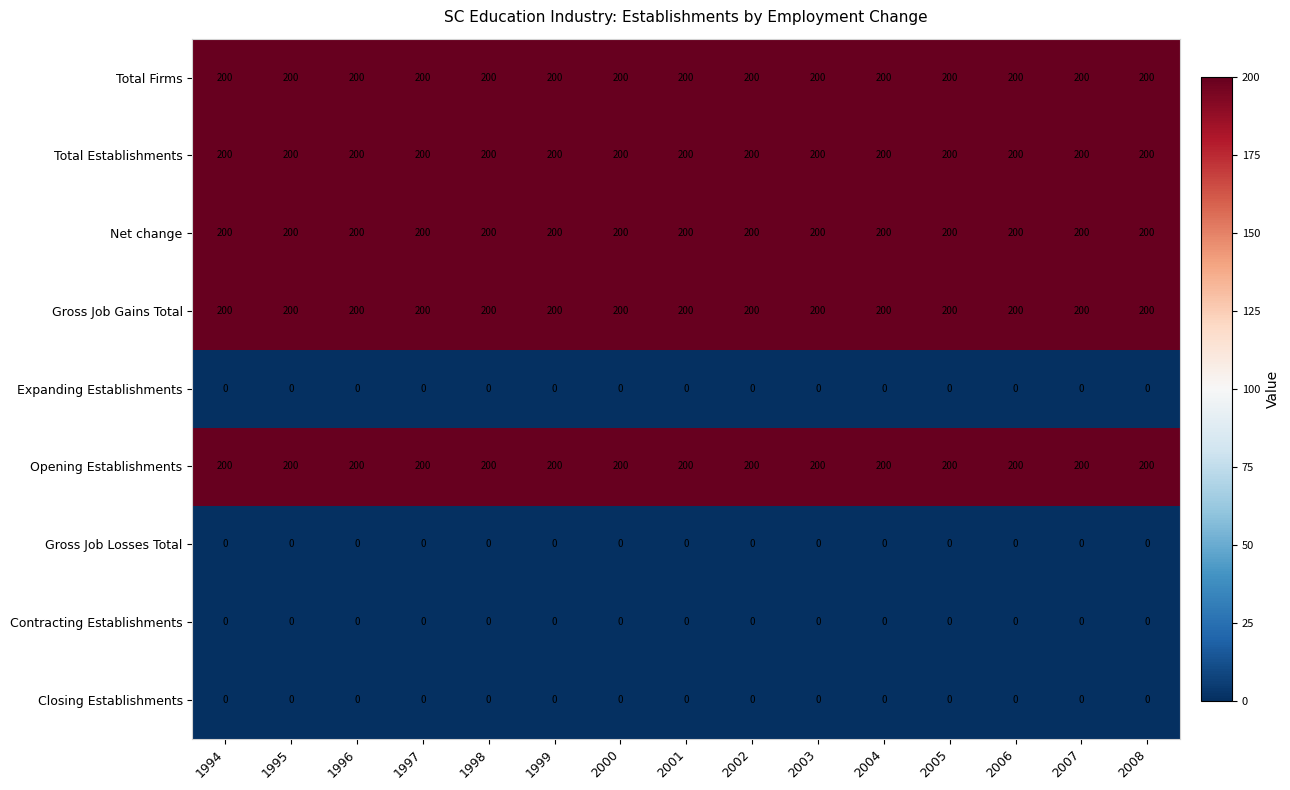

What is the spread (max minus min) of values at 1994?

200